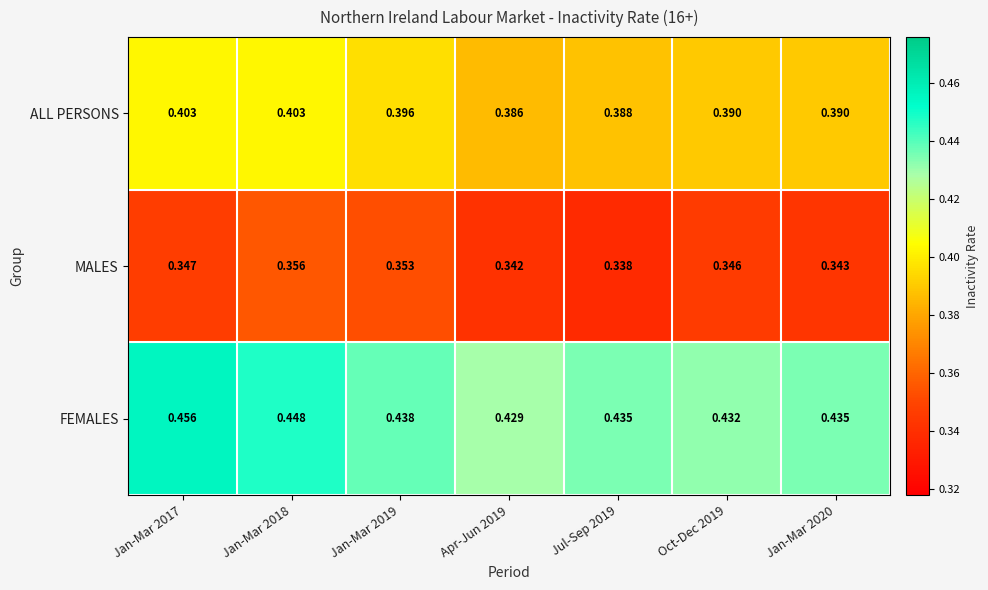

At Jan-Mar 2019, list the series in order from largest to smallest.

FEMALES, ALL PERSONS, MALES